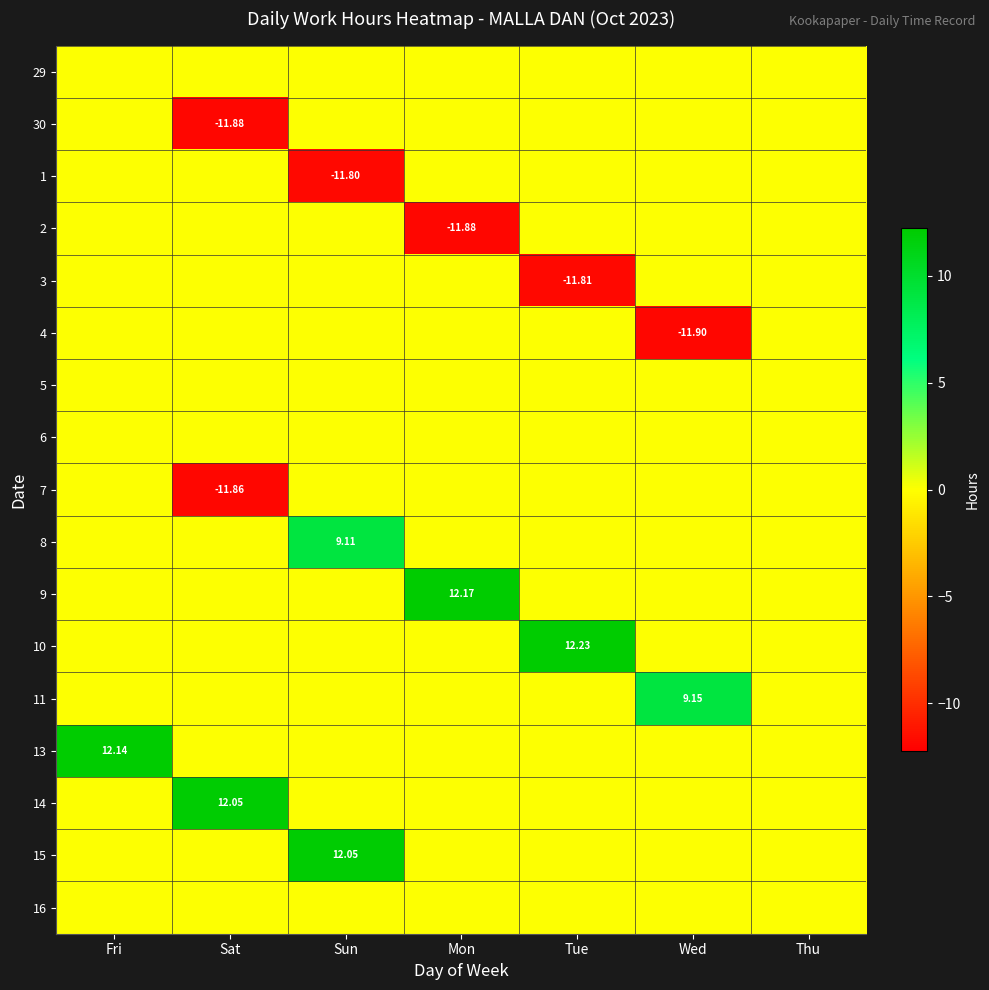

True or false: 29 has a value of 0.0 at Thu.

True